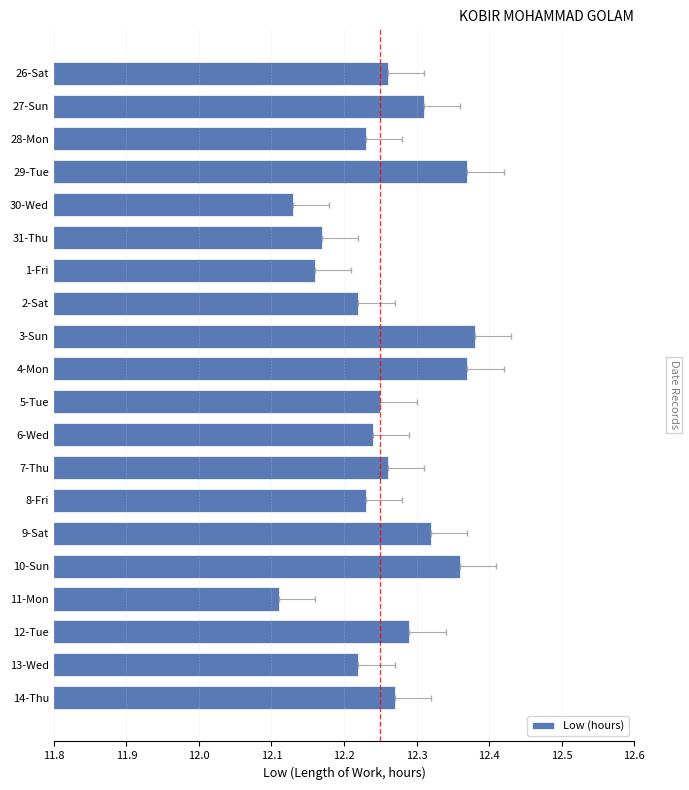

What is the average value?

12.3